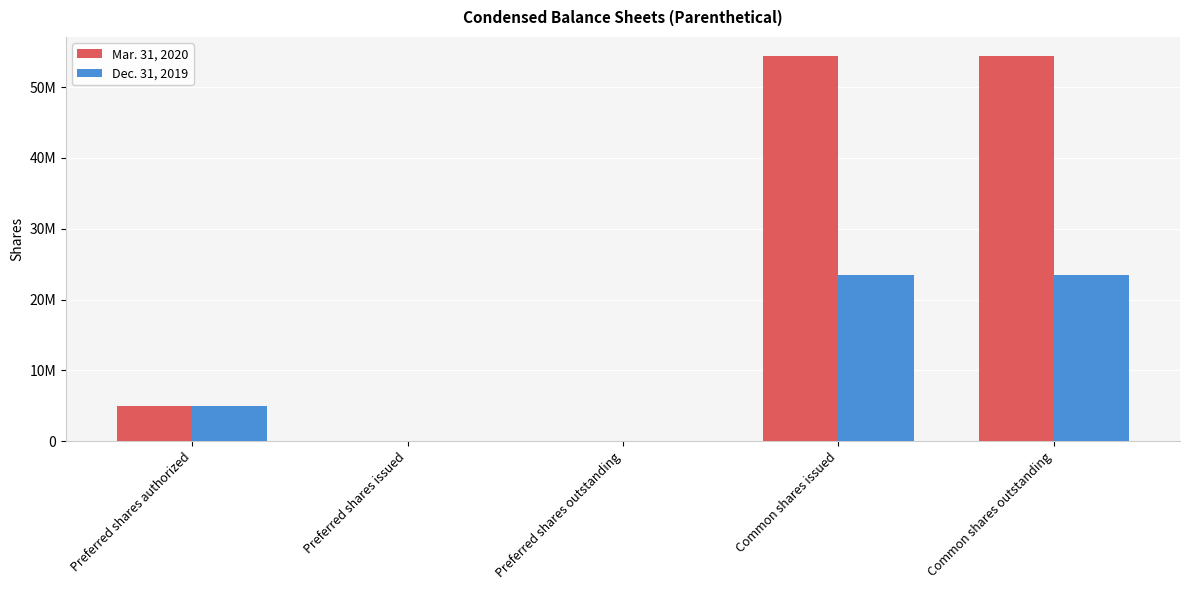

Are the bars grouped side by side (vs. stacked)?

Yes